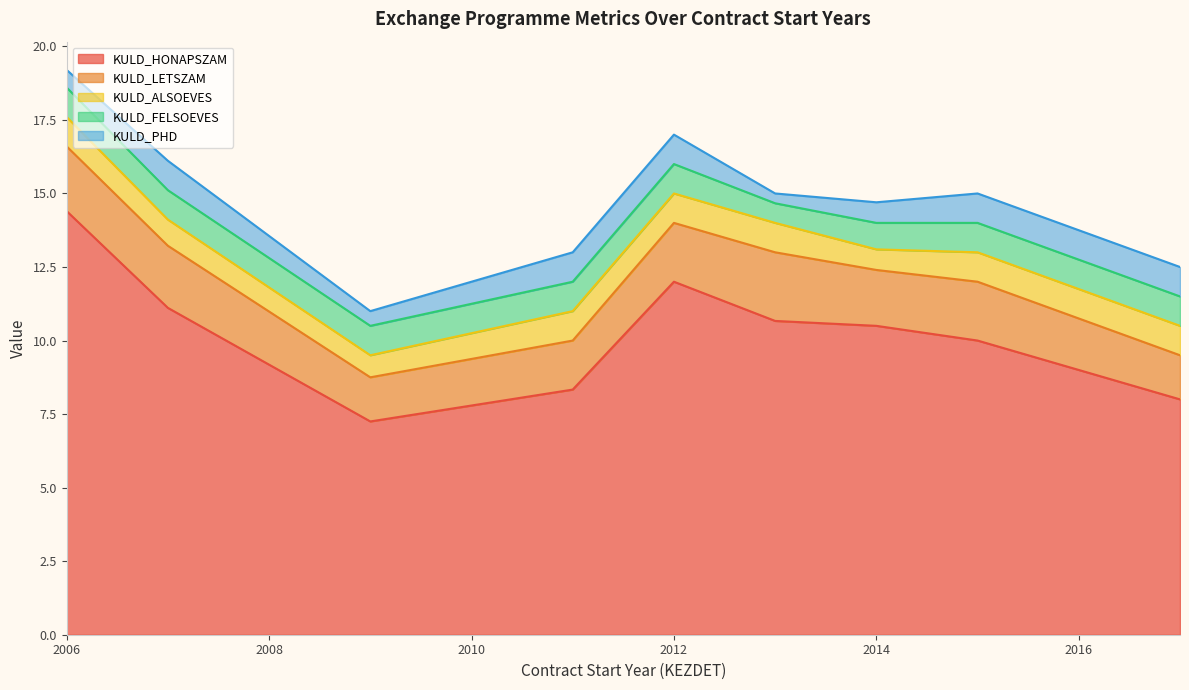

Is it true that KULD_HONAPSZAM equals 13.7 at 2014?

False